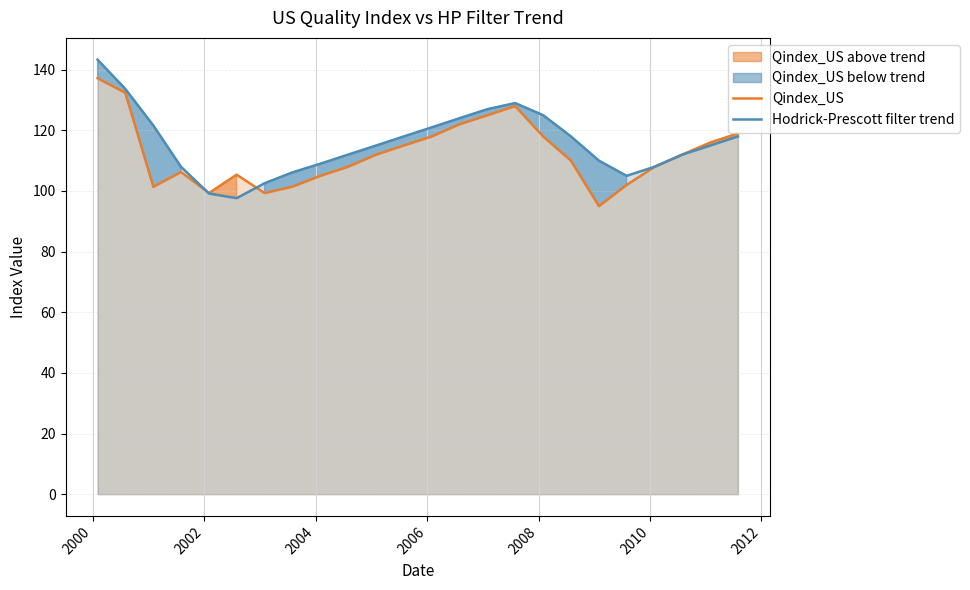

Rank the series by their average value, from highest to lowest.

Hodrick-Prescott filter trend, Qindex_US